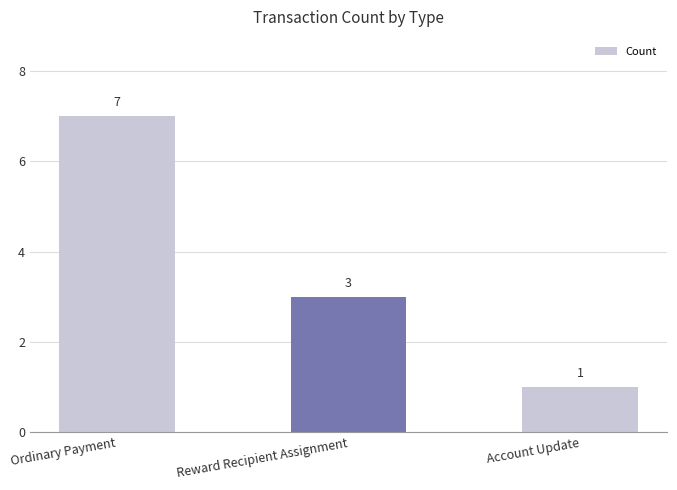

What is the label of the 3rd bar from the right?

Ordinary Payment